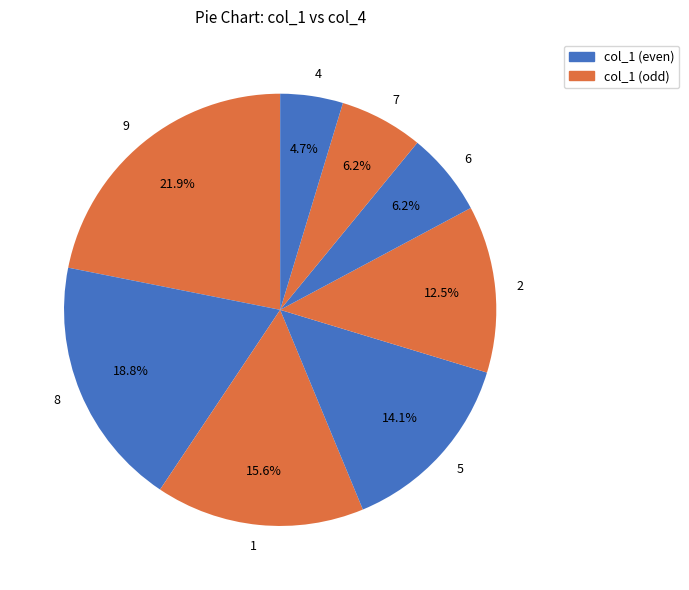

What is the smallest slice in the pie chart?

4